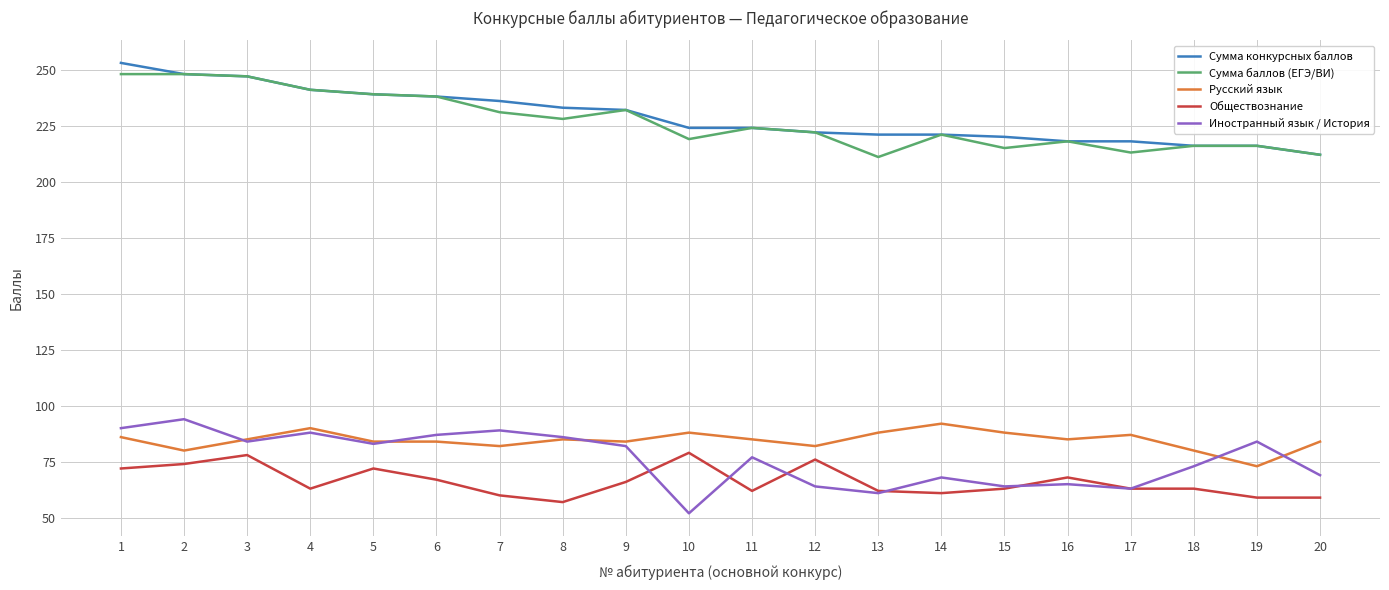

How many lines are shown in the chart?

5